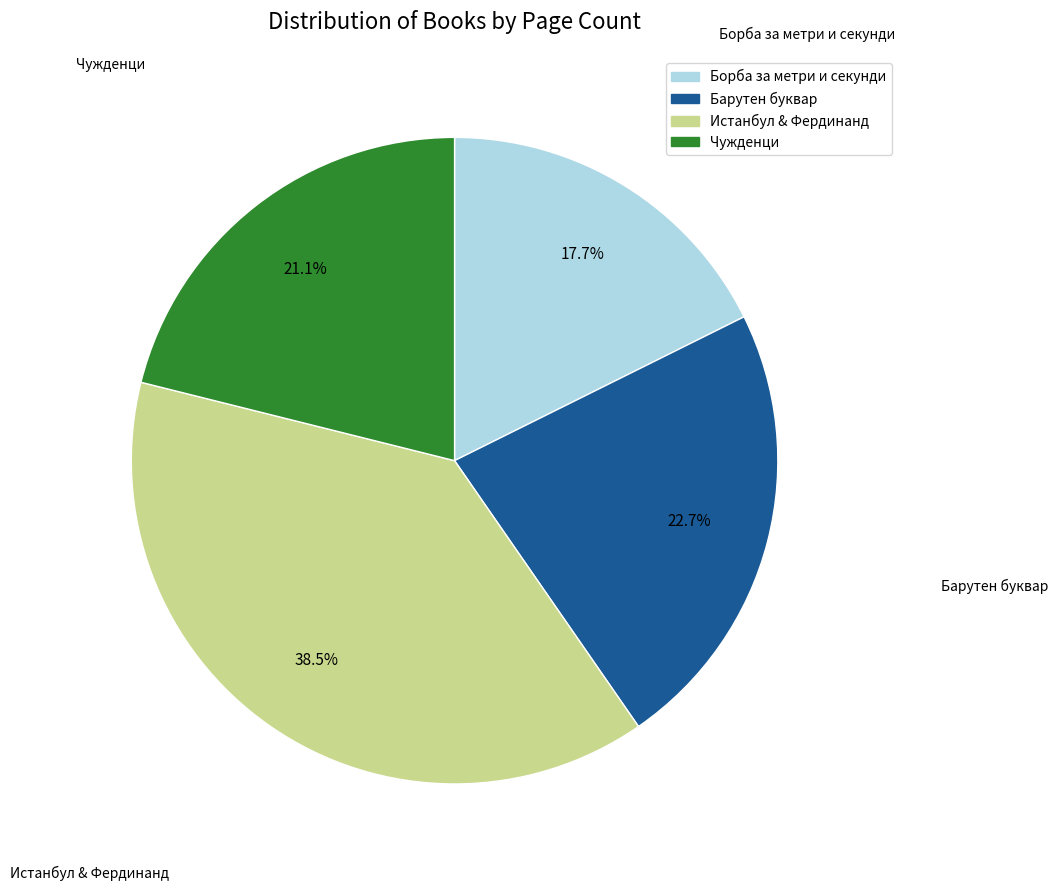

Does any single category account for the majority?

No